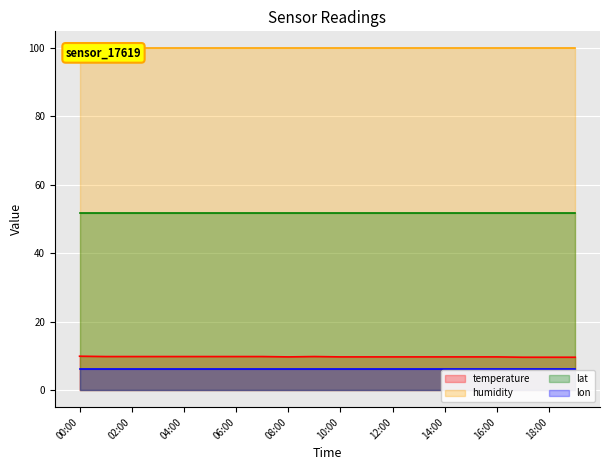

What is the total value across all series at 03:00?

167.5